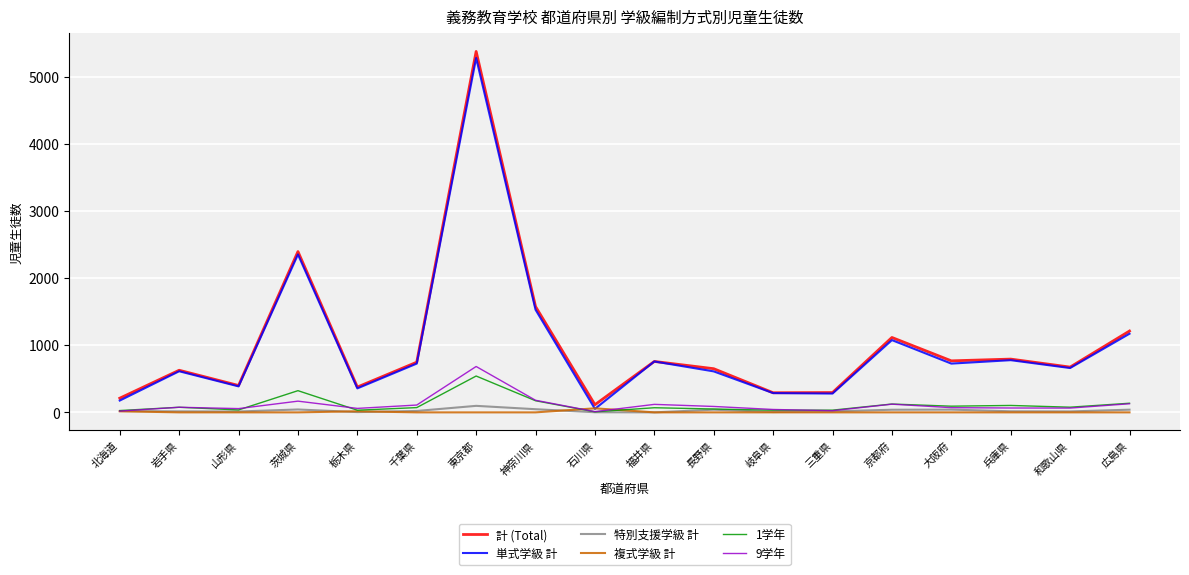

At which category is the sum across all series the highest?

東京都